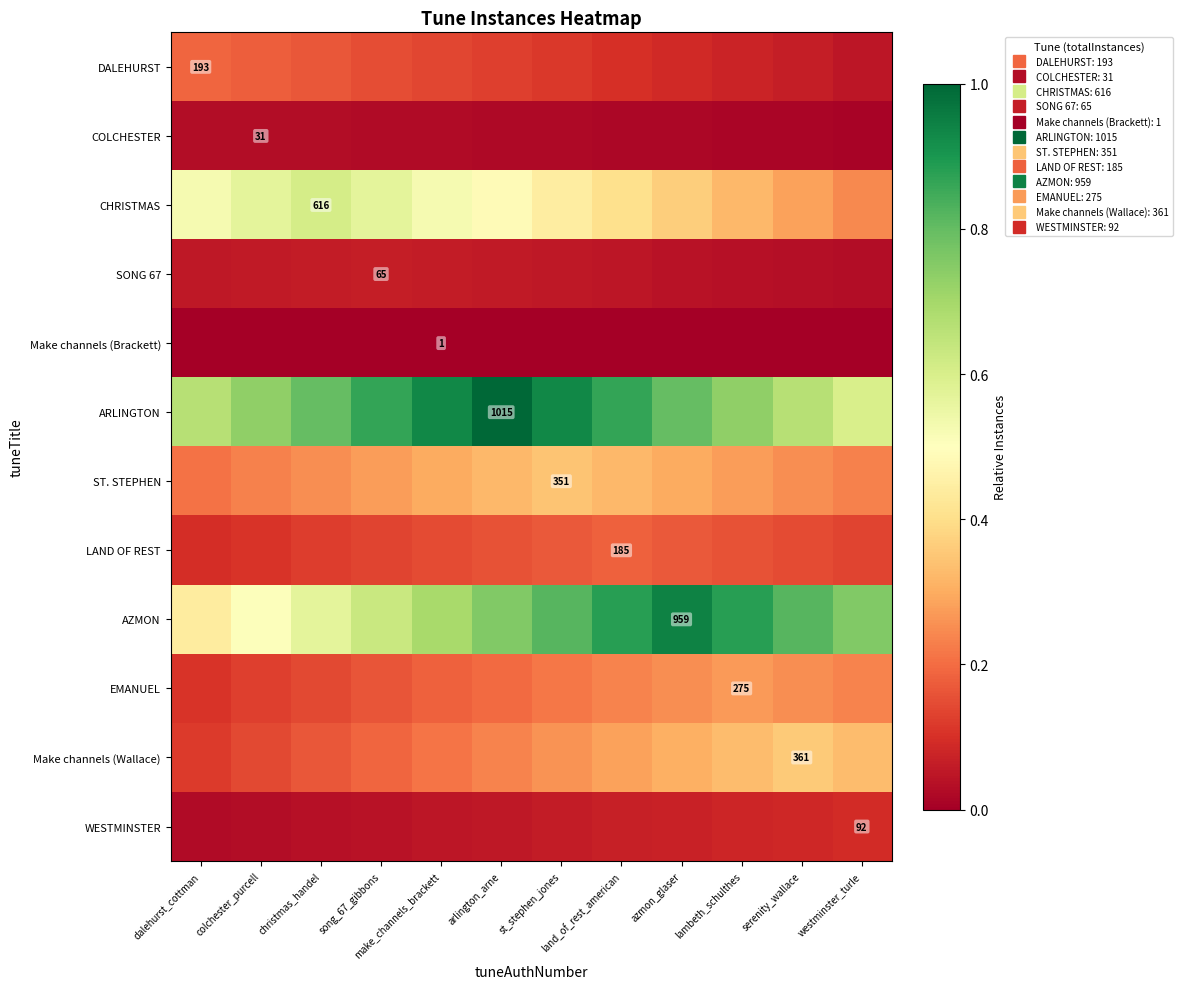

Which has a higher value, land_of_rest_american or lambeth_schulthes?

land_of_rest_american